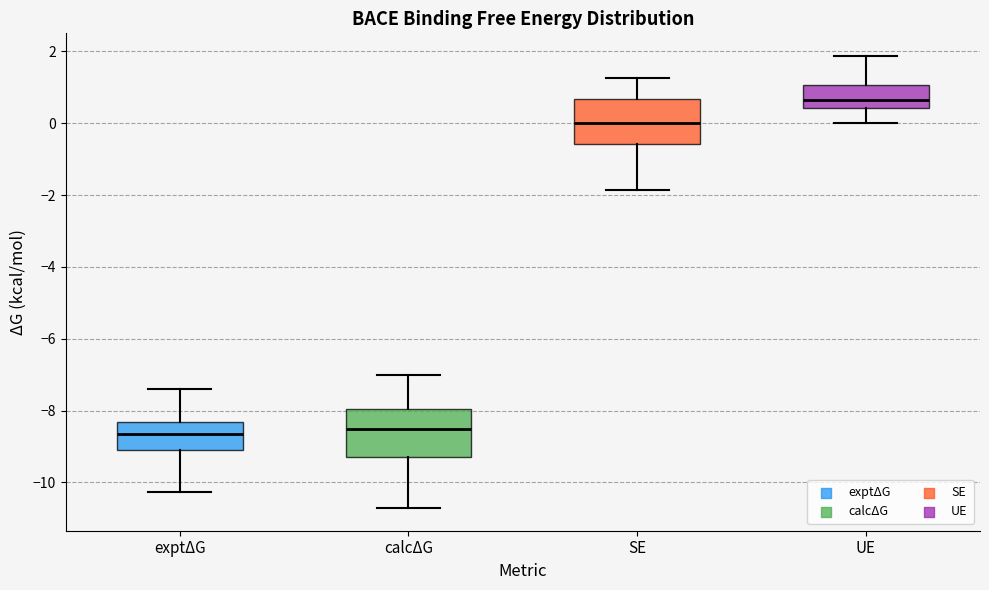

Where does the upper whisker of the box for SE end on the y-axis? The values are not printed on the chart, so give them approximately, as read against the axis.

1.2